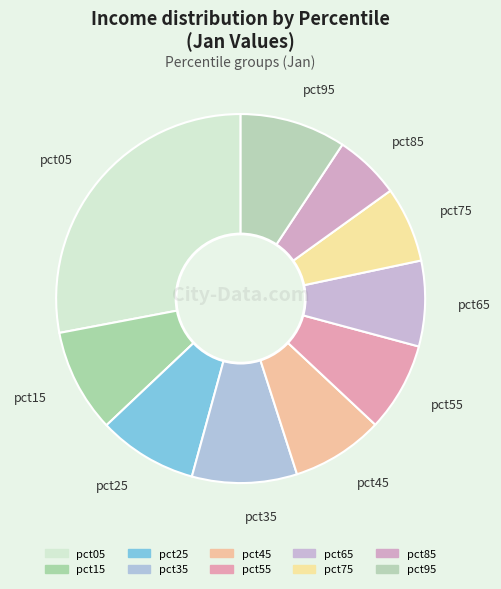

Is the sum of pct75 and pct35 greater than half?

No